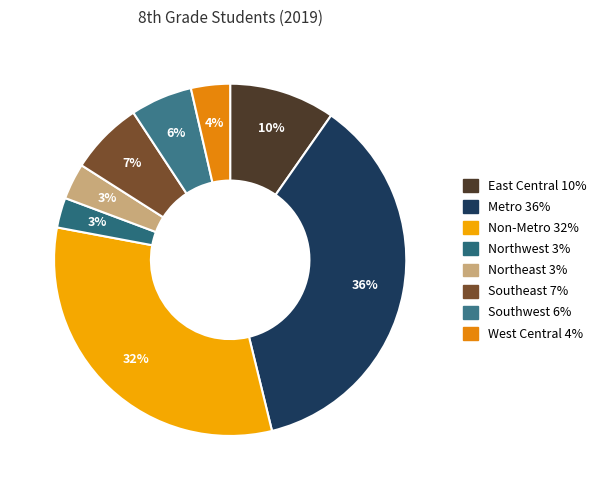

Is there any slice that represents more than half of the pie?

No